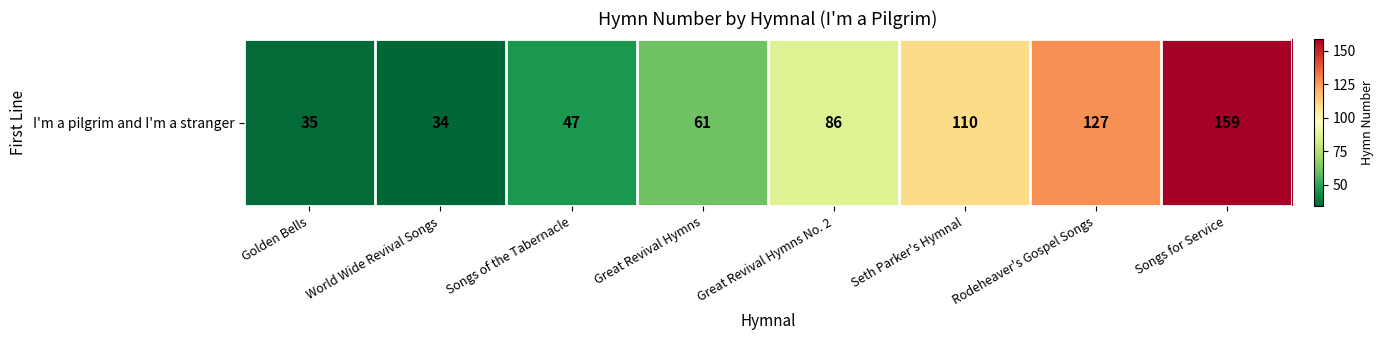

Rank the categories by value from lowest to highest.

World Wide Revival Songs, Golden Bells, Songs of the Tabernacle, Great Revival Hymns, Great Revival Hymns No. 2, Seth Parker's Hymnal, Rodeheaver's Gospel Songs, Songs for Service